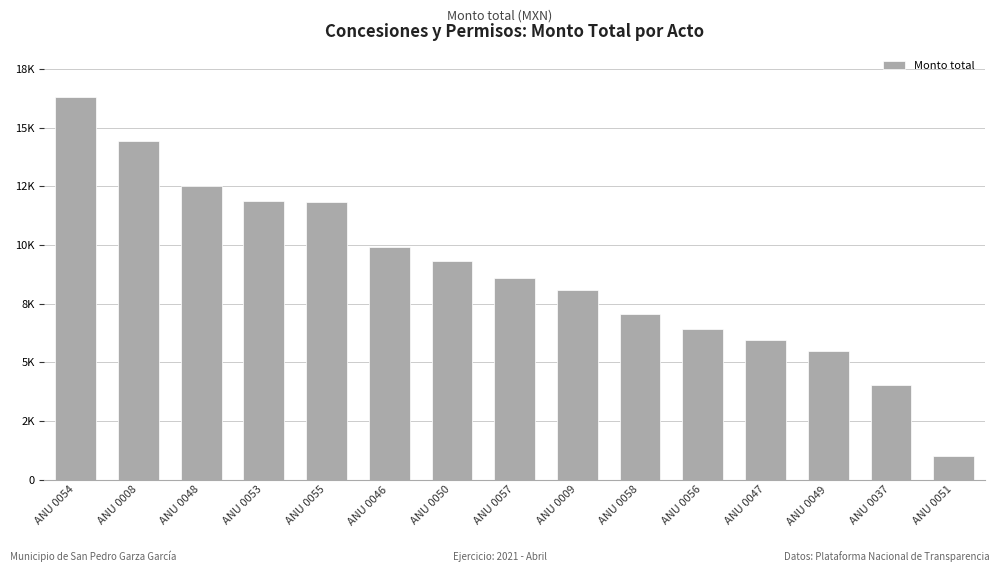

Are the bars horizontal?

No